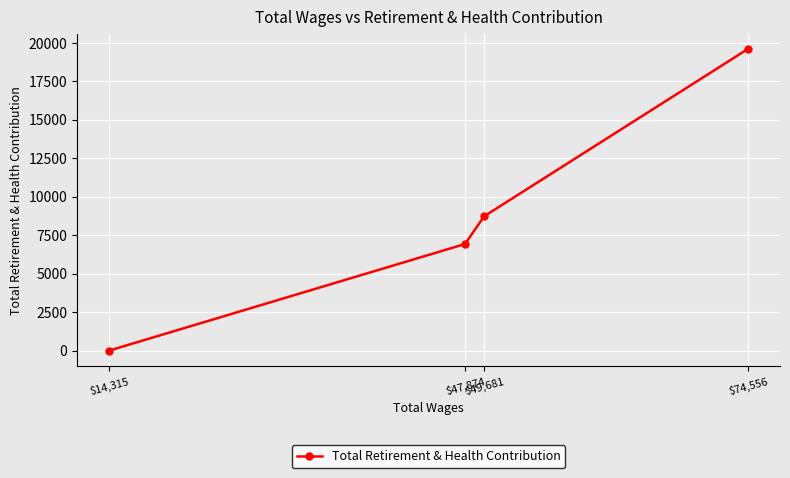

What is the change in value from $49,681 to $14,315?

-8727